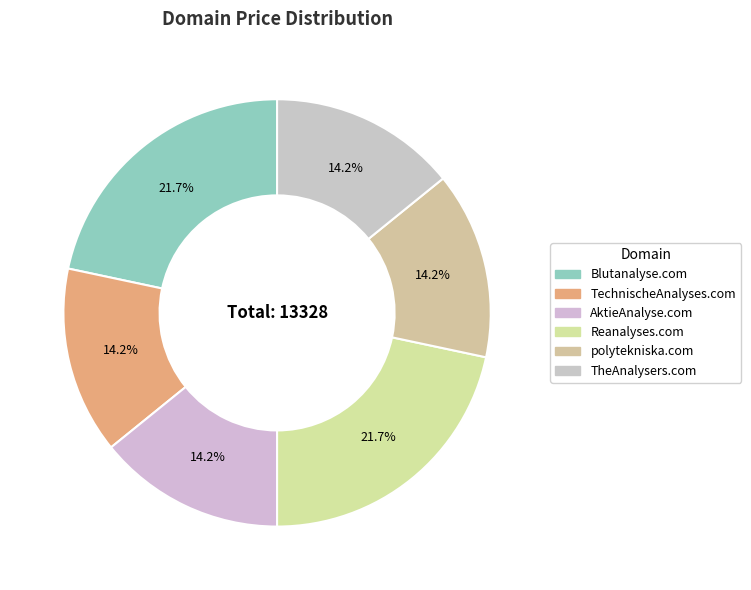

Rank the categories by value from lowest to highest.

TechnischeAnalyses.com, AktieAnalyse.com, polytekniska.com, TheAnalysers.com, Blutanalyse.com, Reanalyses.com